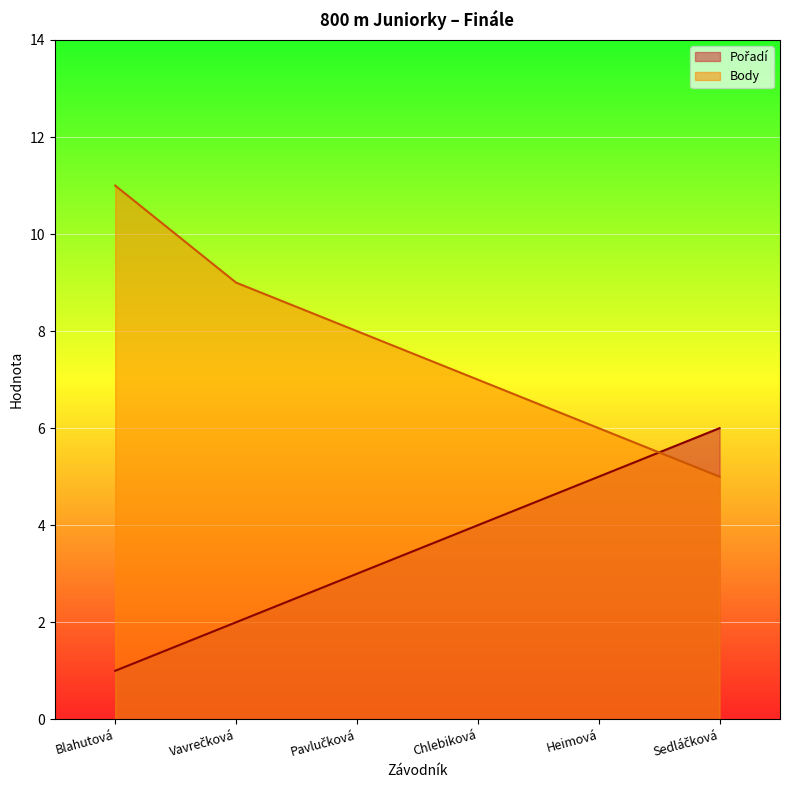

Reading right to left, transcribe all the data shown in this chart.

Pořadí: 6	5	4	3	2	1
Body: 5	6	7	8	9	11